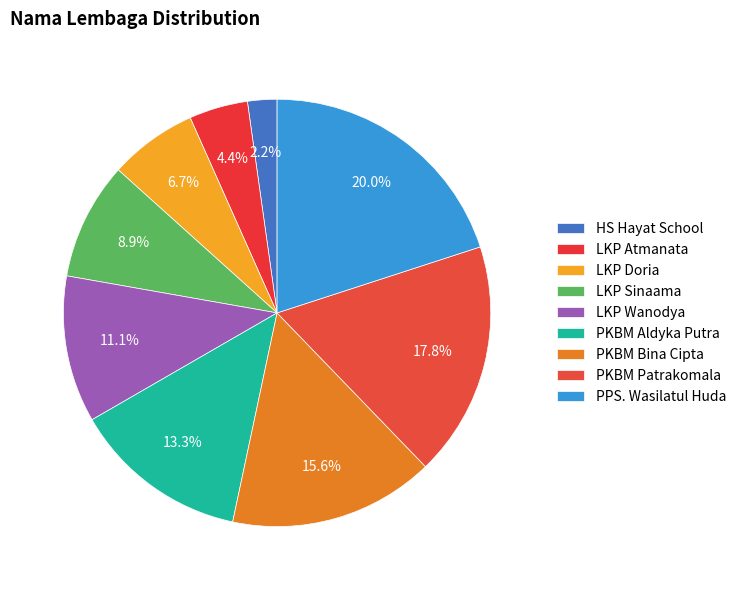

How many slices are in this pie chart?

9